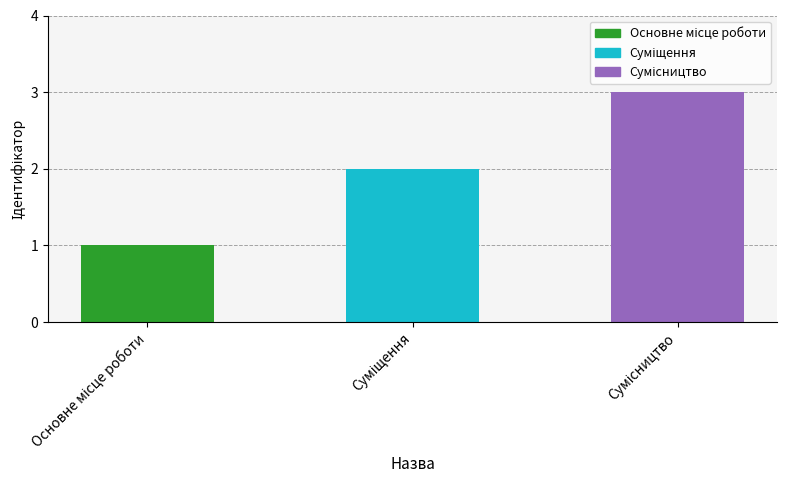

What is the maximum value shown in the chart?

3